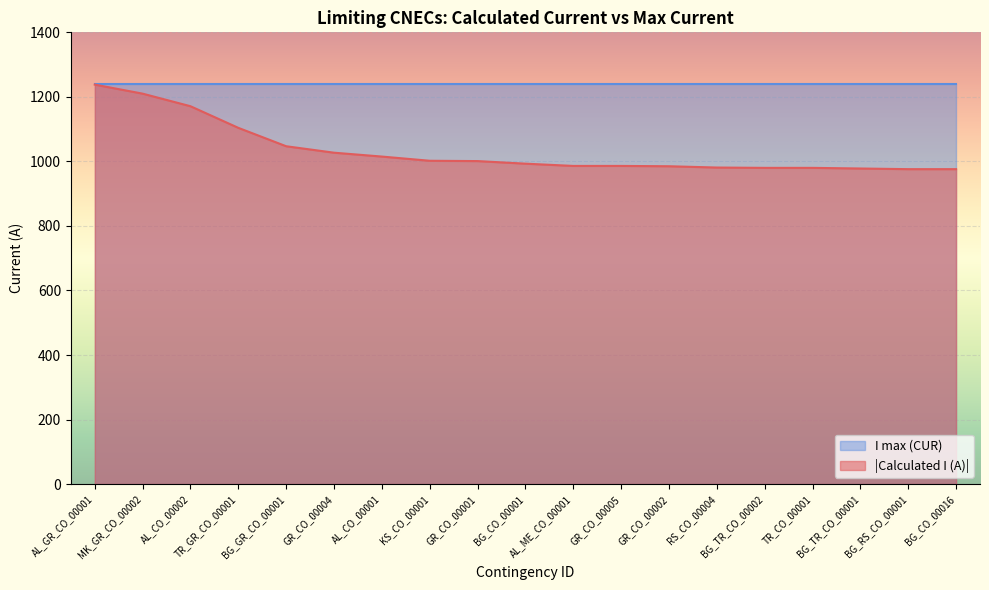

Reading left to right, extract all data points from this chart.

AL_GR_CO_00001=1238	MK_GR_CO_00002=1210	AL_CO_00002=1171	TR_GR_CO_00001=1104	BG_GR_CO_00001=1047	GR_CO_00004=1027	AL_CO_00001=1015	KS_CO_00001=1002	GR_CO_00001=1001	BG_CO_00001=993	AL_ME_CO_00001=986	GR_CO_00005=986	GR_CO_00002=985	RS_CO_00004=981	BG_TR_CO_00002=980	TR_CO_00001=980	BG_TR_CO_00001=978	BG_RS_CO_00001=976	BG_CO_00016=976